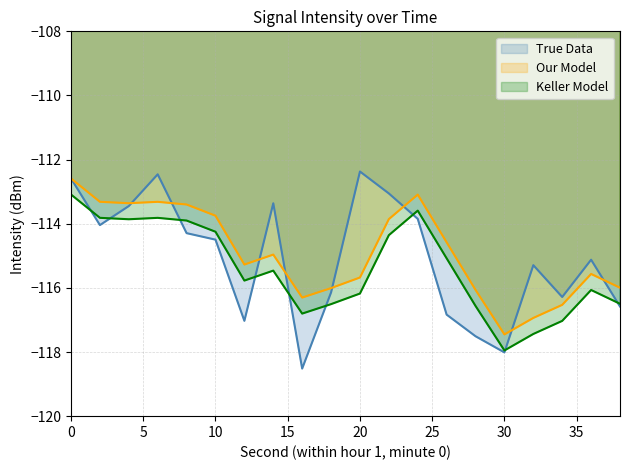

Which series has the largest range (max minus min)?

True Data